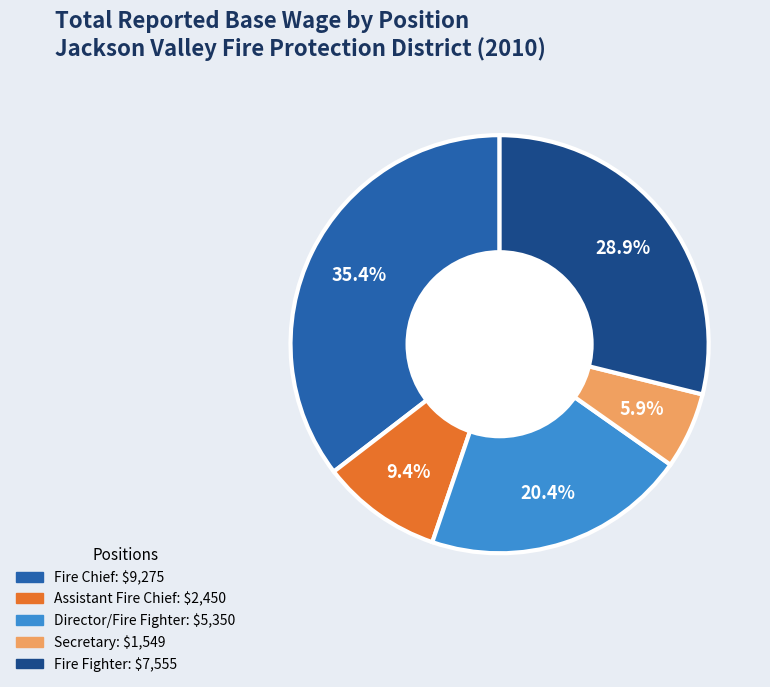

Do Fire Chief and Director/Fire Fighter together represent more than half of the pie?

Yes